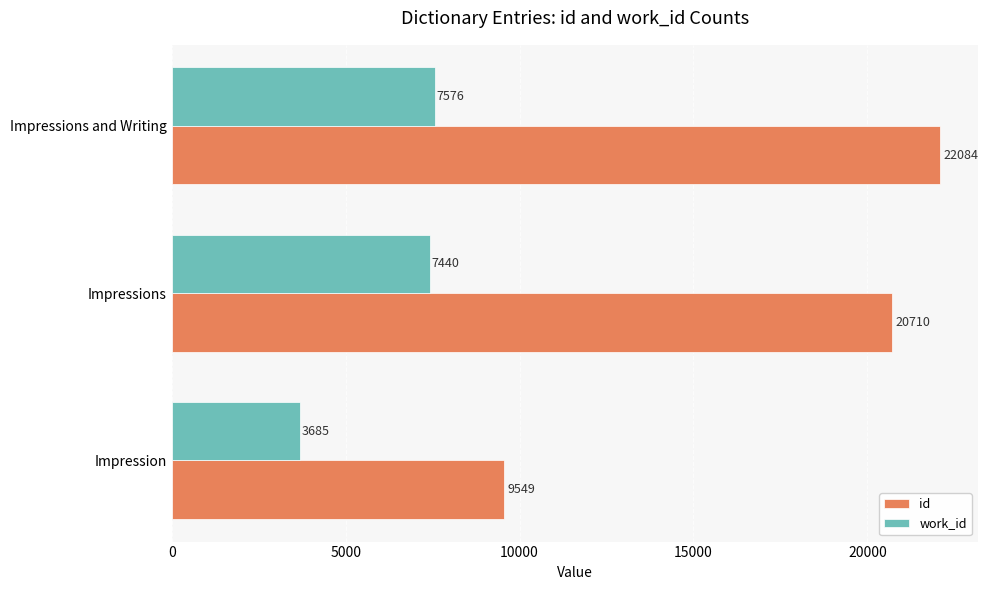

At which label is work_id closest to 5630?

Impressions